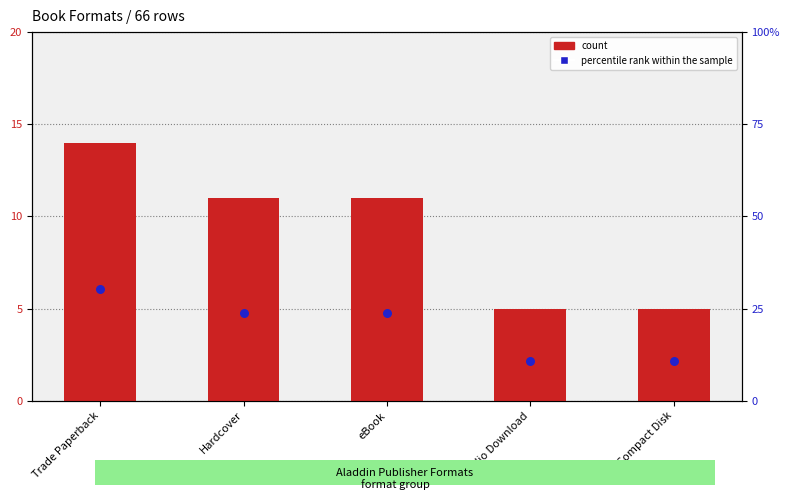

Which series has the largest total across all categories?

percentile rank within the sample